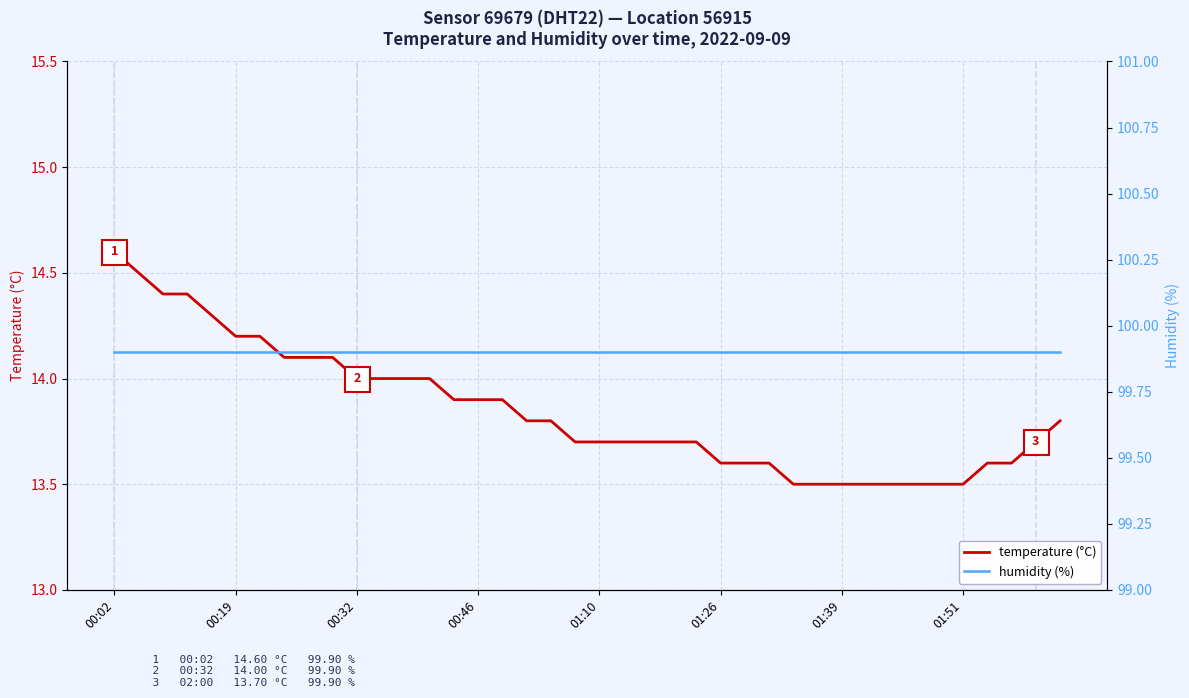

Which label corresponds to the largest value in the chart?

00:02